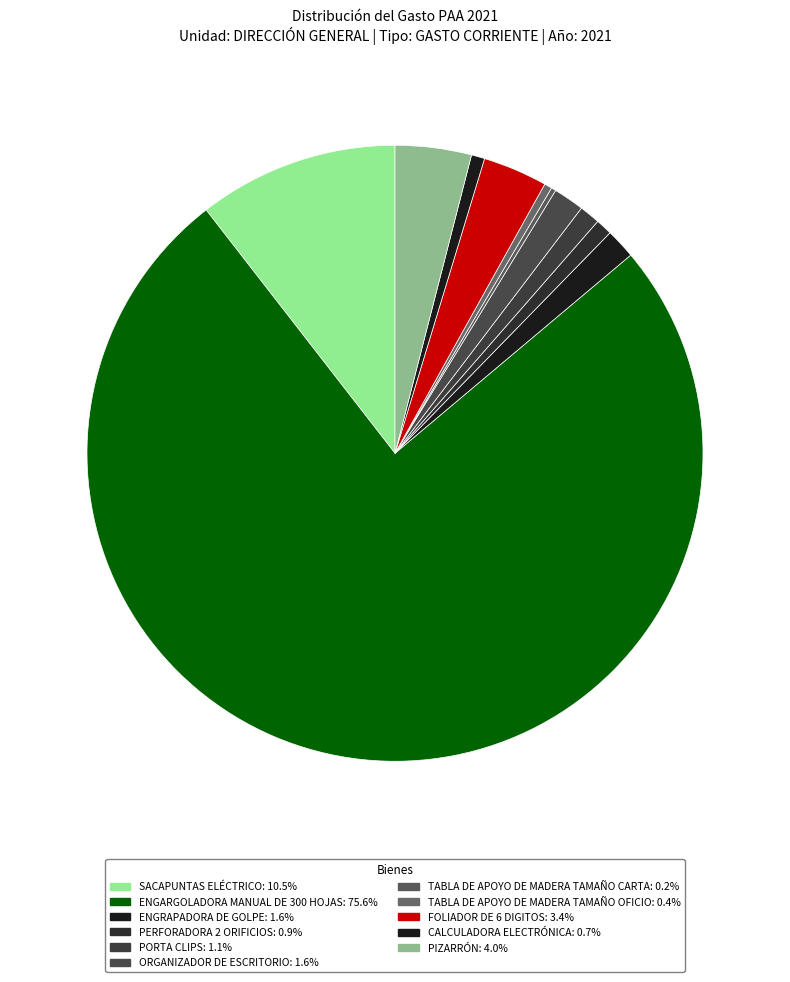

How many slices are in this pie chart?

11